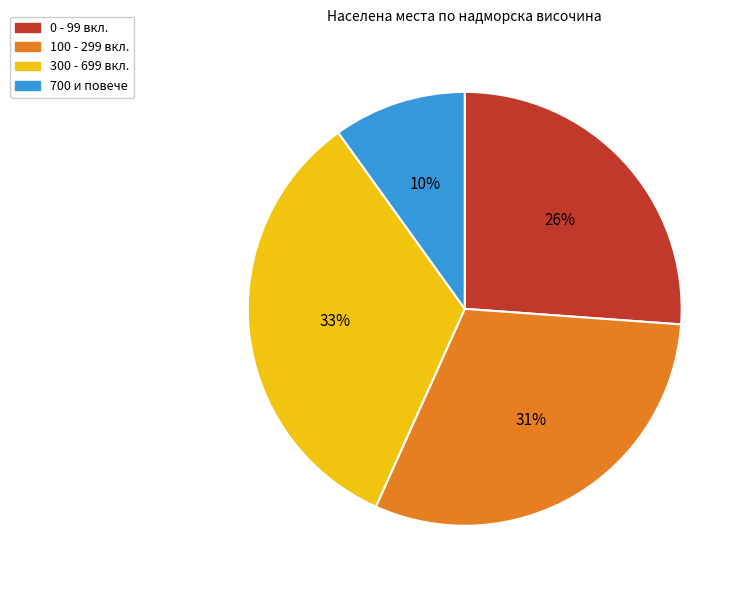

To the nearest percent, what is the difference between the largest and smallest slice percentages?

23%